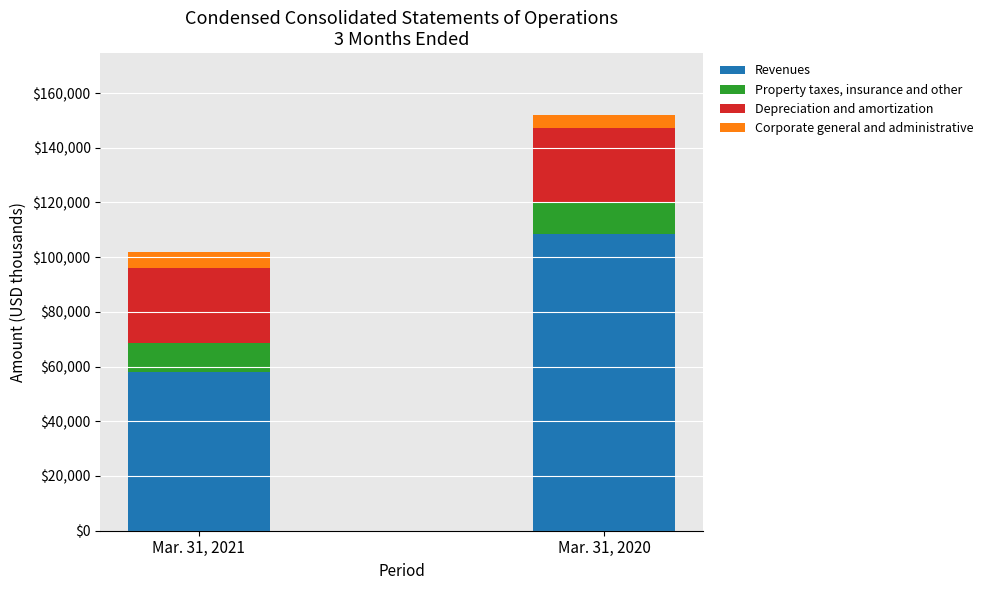

Where is Revenues nearest to the value 83119?

Mar. 31, 2021